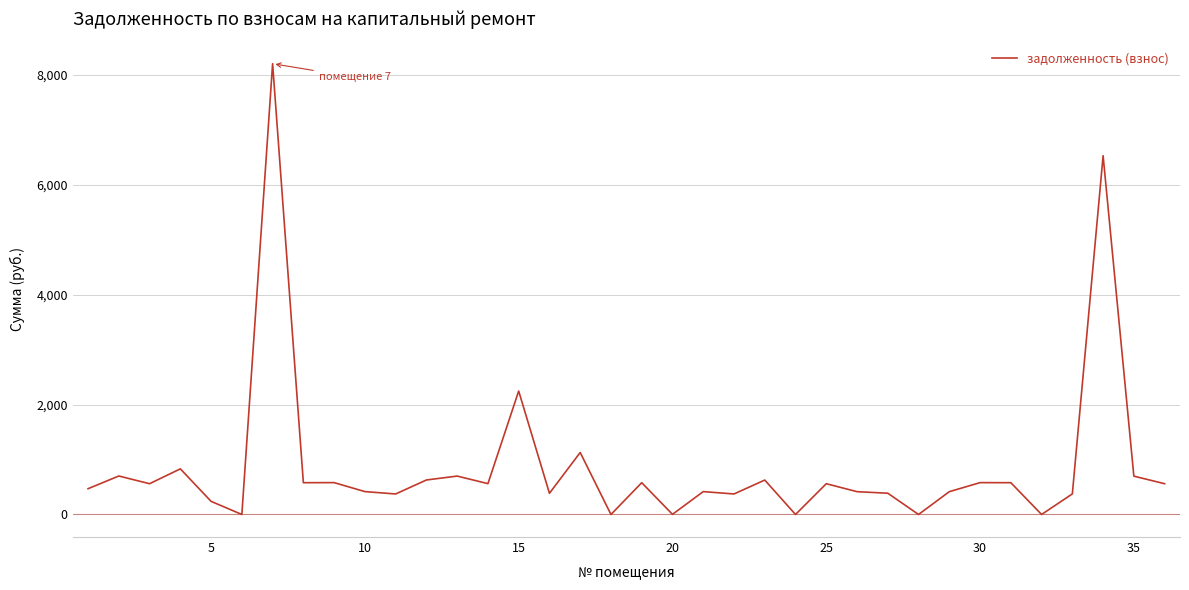

What is the difference between the maximum and minimum values?

8206.5